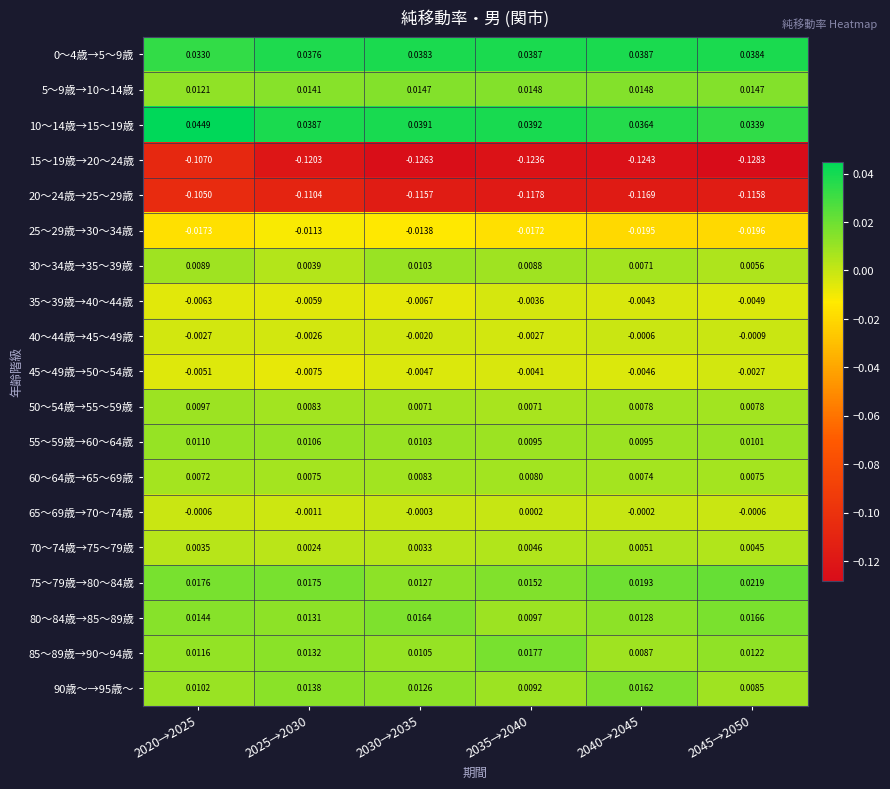

Is the value of 75～79歳→80～84歳 at 2020→2025 greater than the value of 25～29歳→30～34歳 at 2045→2050?

Yes